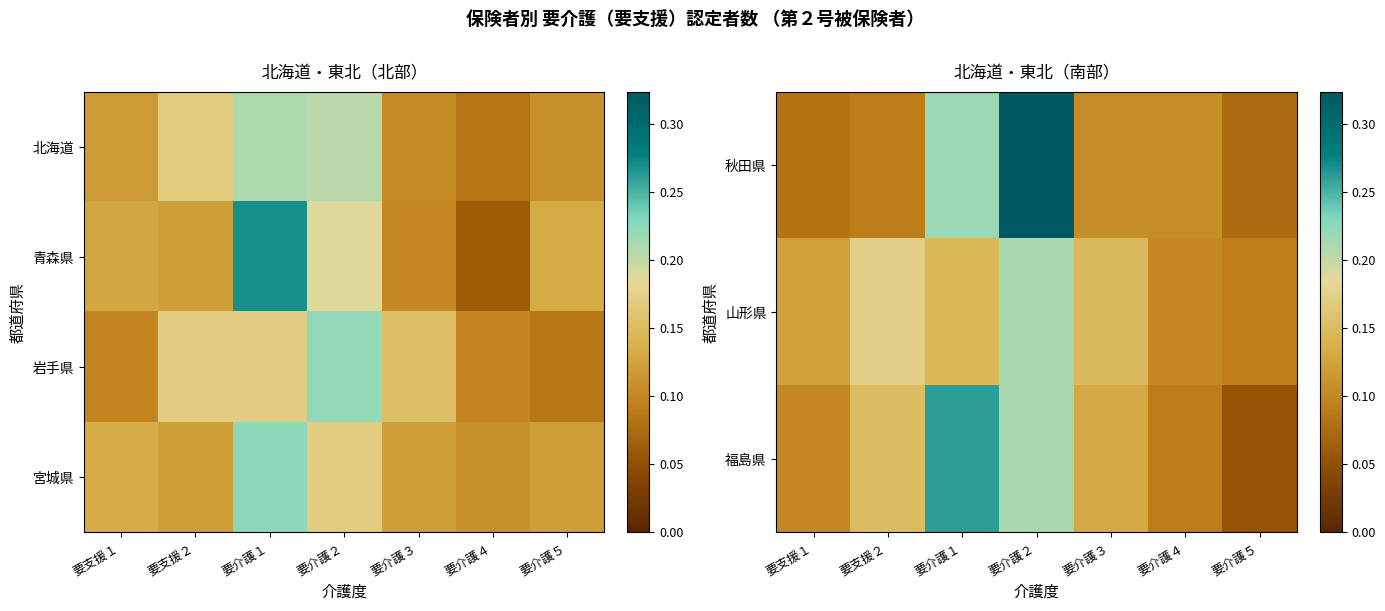

At which label is 宮城県 closest to 0?

要介護４